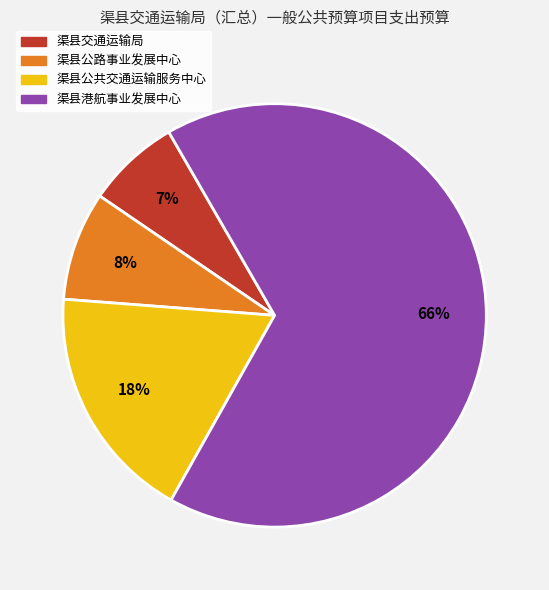

Which category has the biggest portion of the pie?

渠县港航事业发展中心